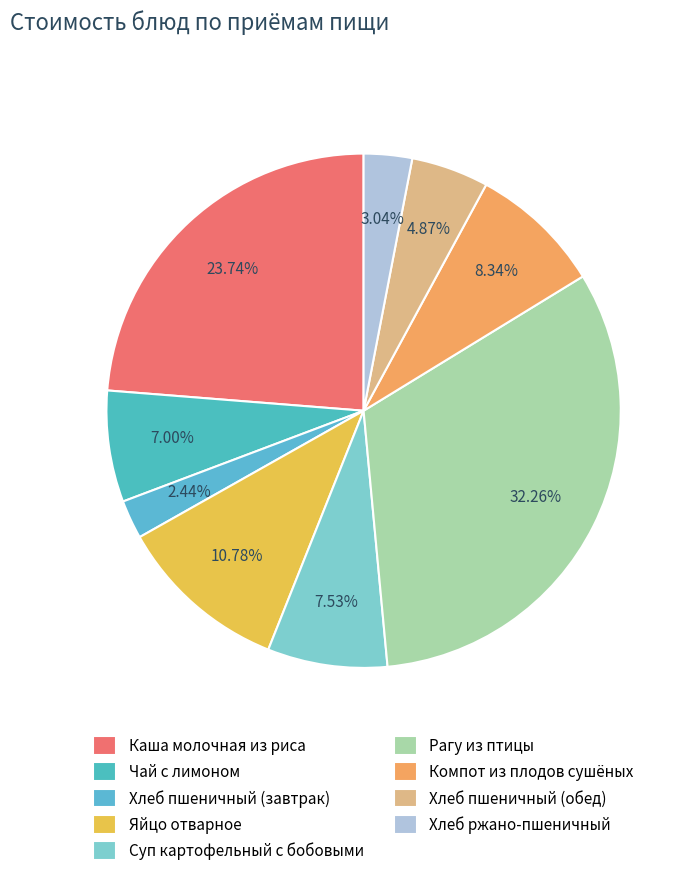

Count the number of slices in the pie.

9